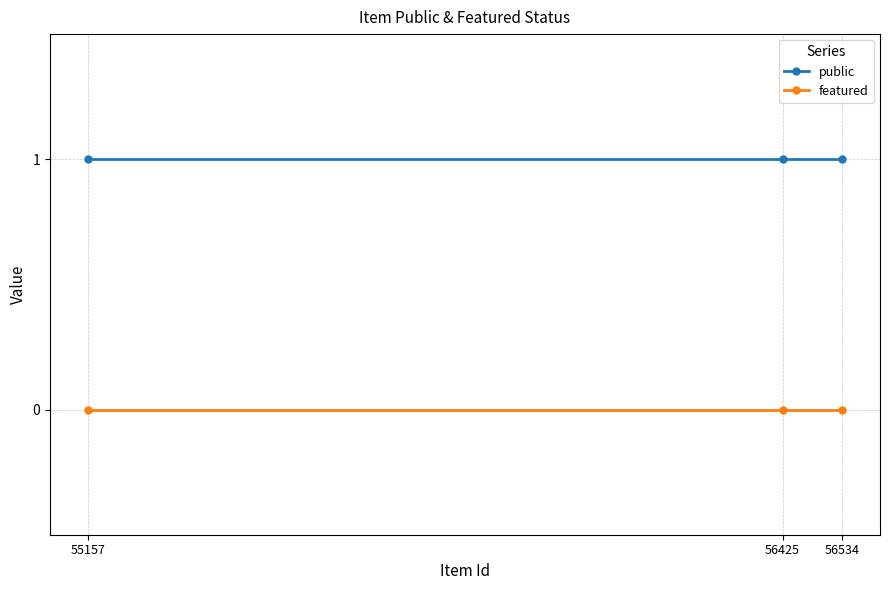

Is the value of featured at 56534 greater than the value of public at 56534?

No